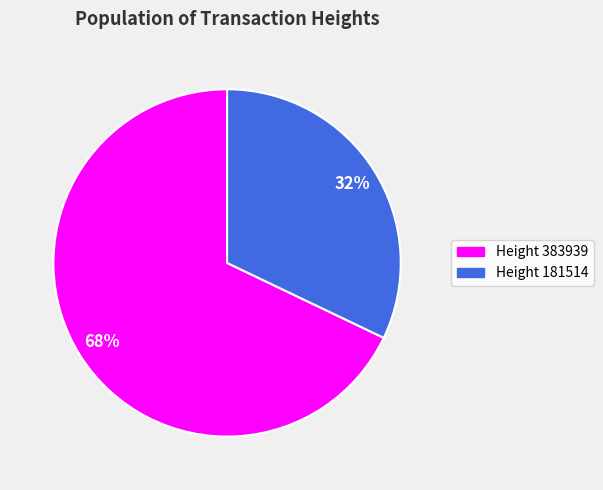

How many slices are in this pie chart?

2